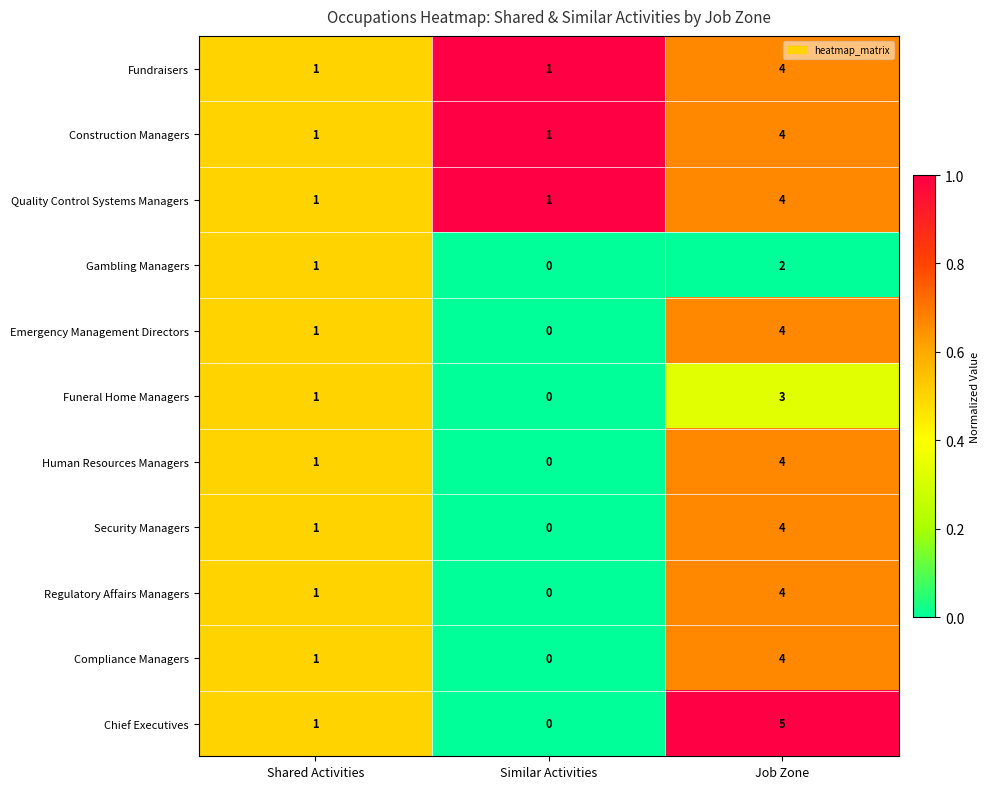

Is it true that Fundraisers equals 1 at Similar Activities?

True